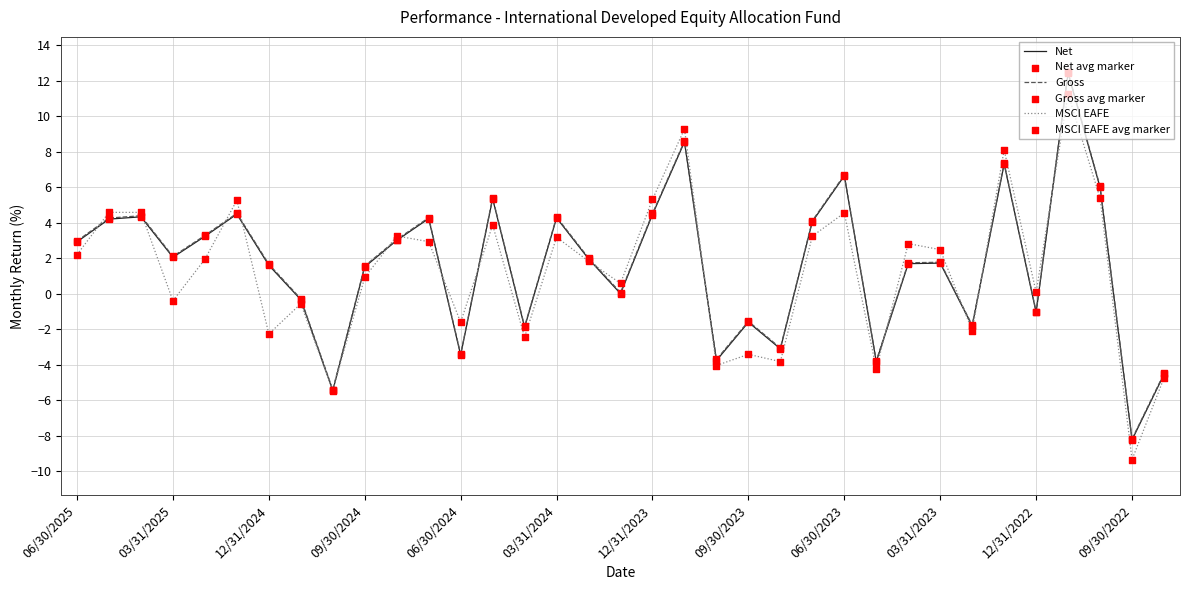

What is the lowest value of the MSCI EAFE series?

-9.3